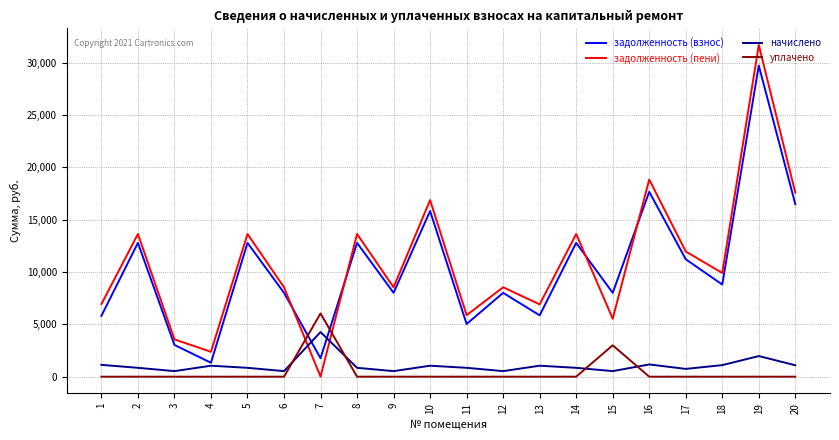

What is the maximum value for задолженность (пени)?

31704.6